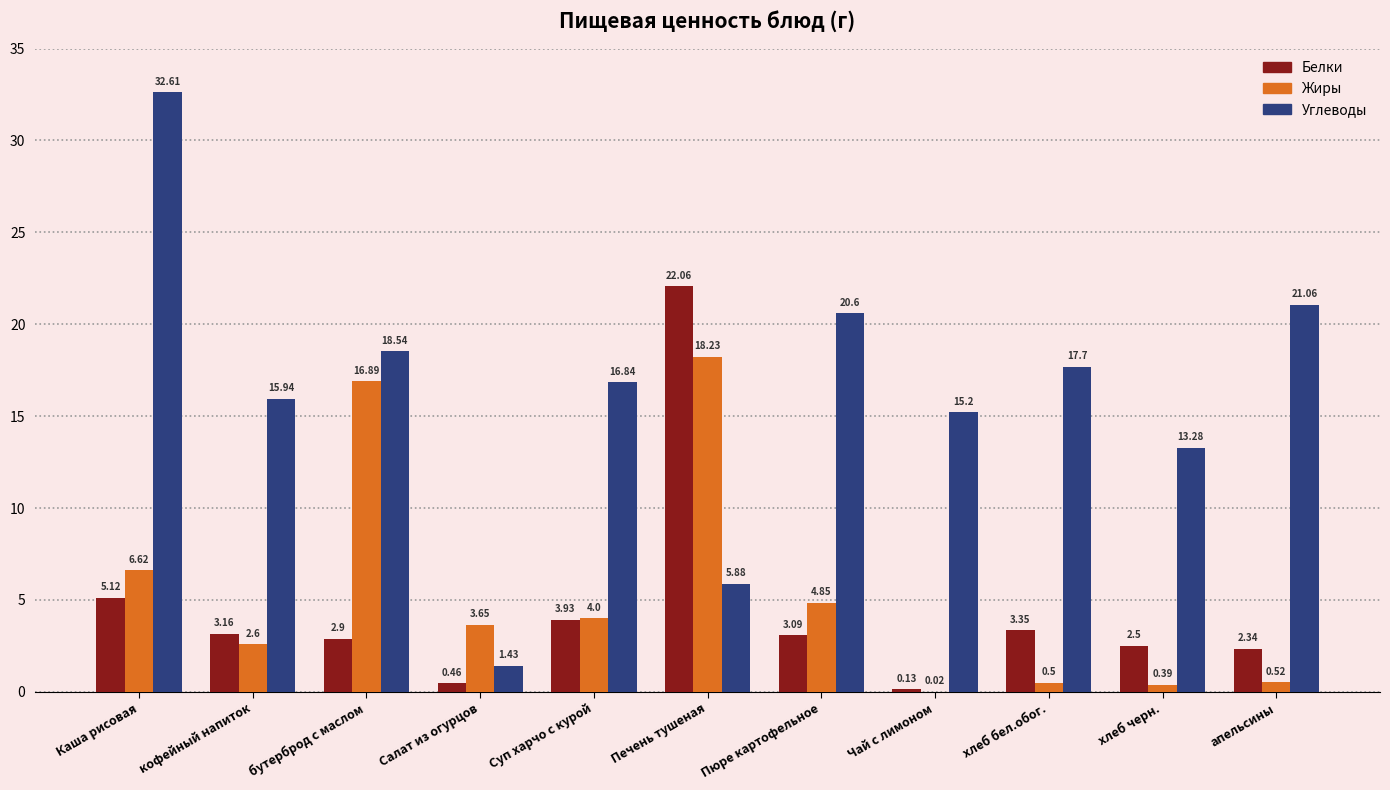

Is the value of Белки at Печень тушеная greater than the value of Жиры at кофейный напиток?

Yes